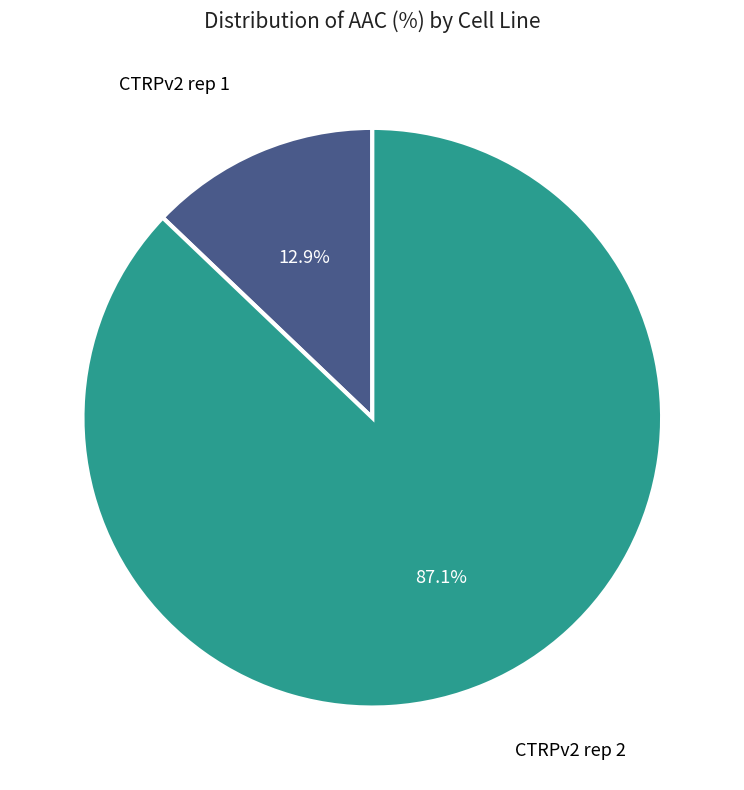

Is there any slice that represents more than half of the pie?

Yes